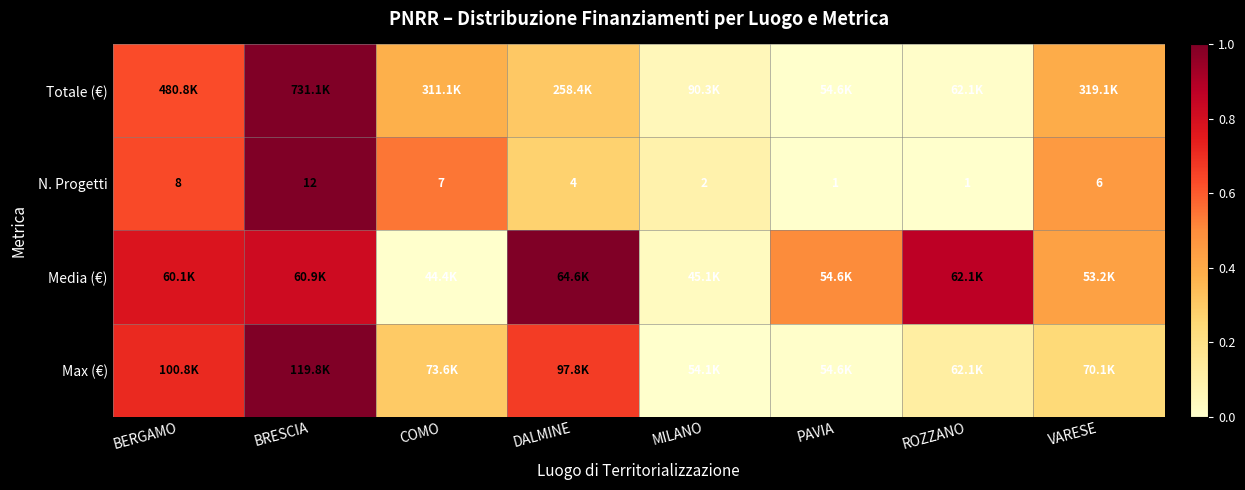

What is the difference between the highest and lowest values at BERGAMO?

0.1